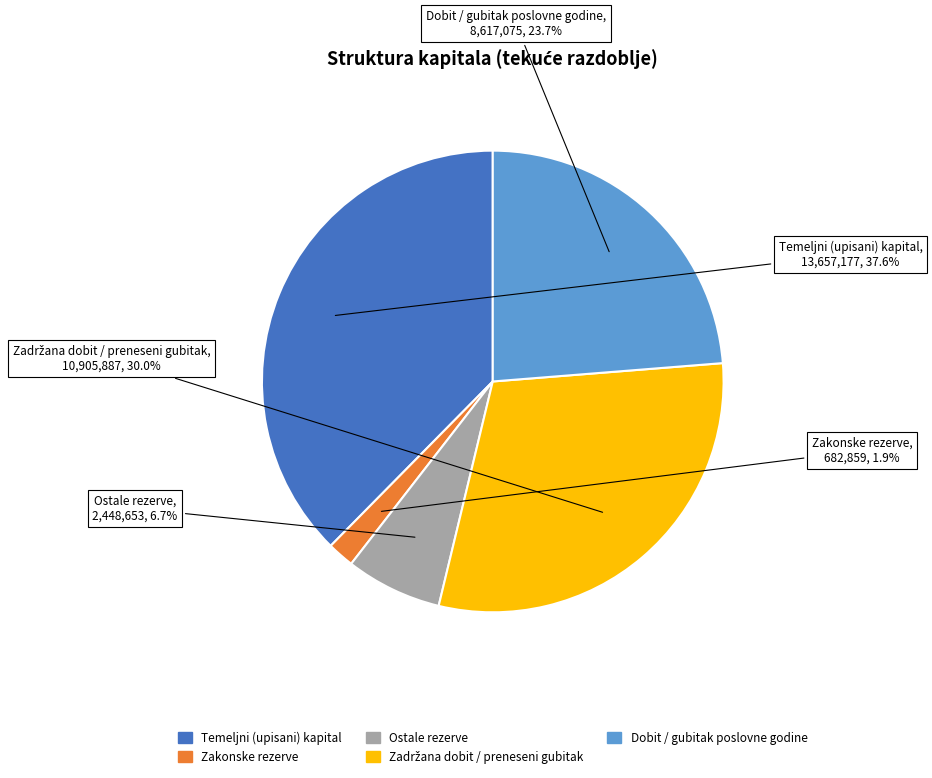

The Dobit / gubitak poslovne godine slice represents 38% of the pie. True or false?

False